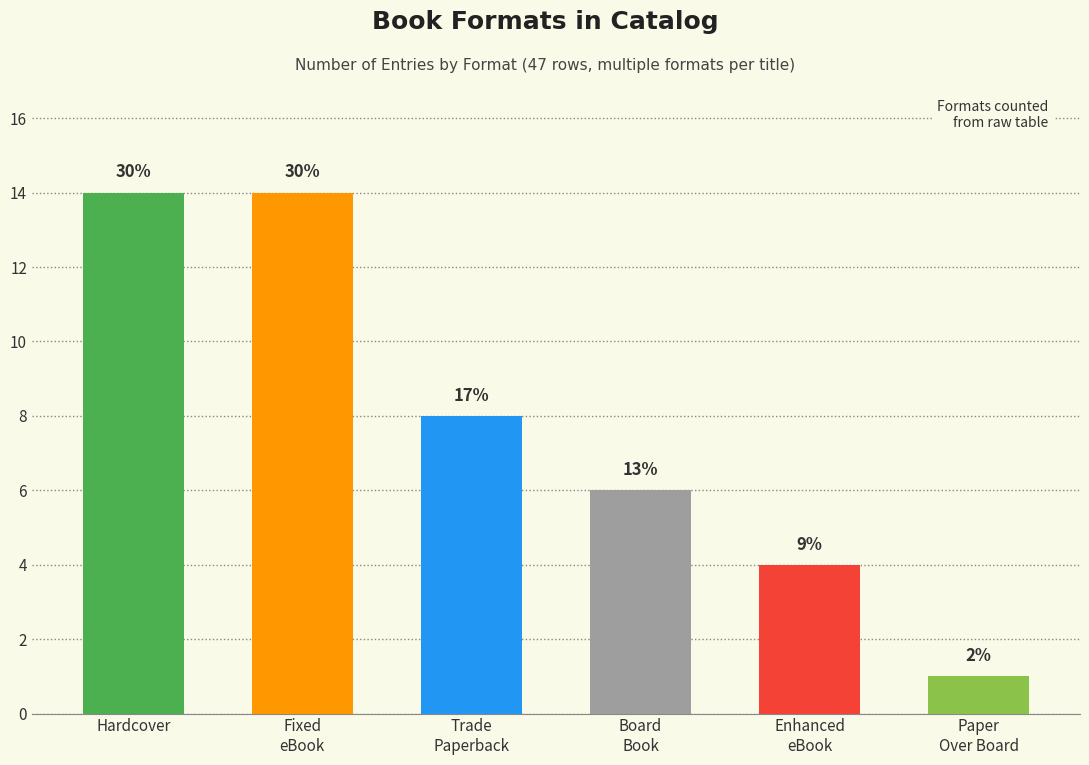

Which category has the highest value across all series?

Hardcover